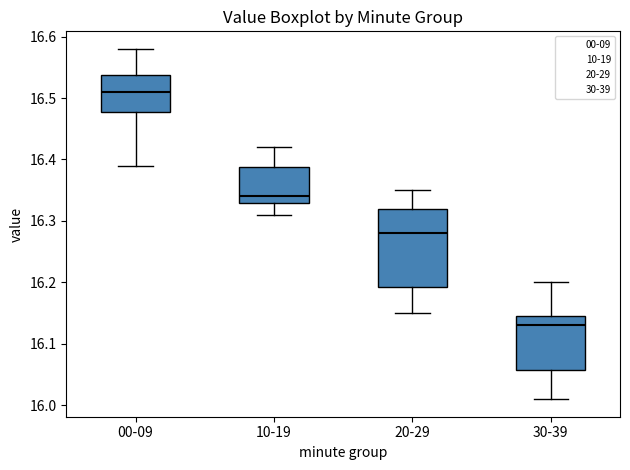

Reading left to right, read every box against the y-axis: the position of its median line, the range the box covers, and the ends of its whiskers. The values are not printed on the chart, so give them approximately, as read against the axis.

00-09: median 16.51, box 16.48 to 16.54, whiskers 16.39 to 16.58
10-19: median 16.34, box 16.33 to 16.39, whiskers 16.31 to 16.42
20-29: median 16.28, box 16.19 to 16.32, whiskers 16.15 to 16.35
30-39: median 16.13, box 16.06 to 16.15, whiskers 16.01 to 16.20